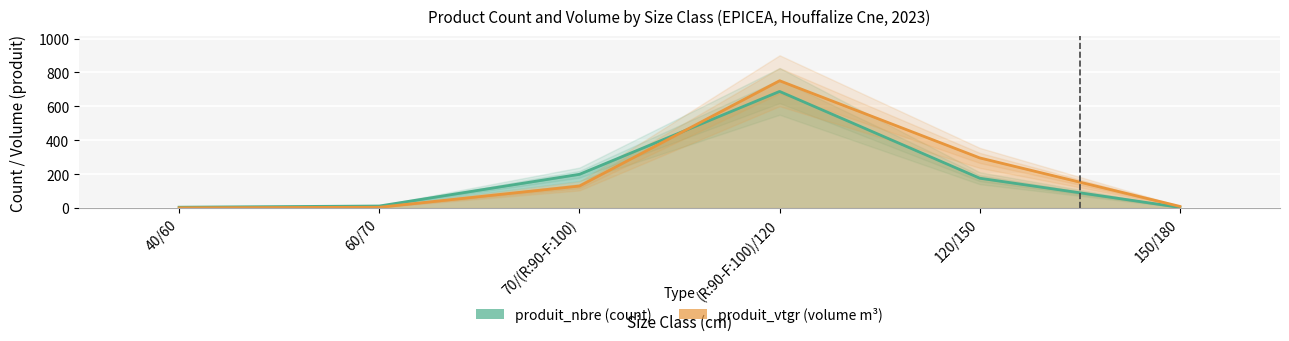

What are all the series names shown in the legend?

produit_nbre, produit_vtgr